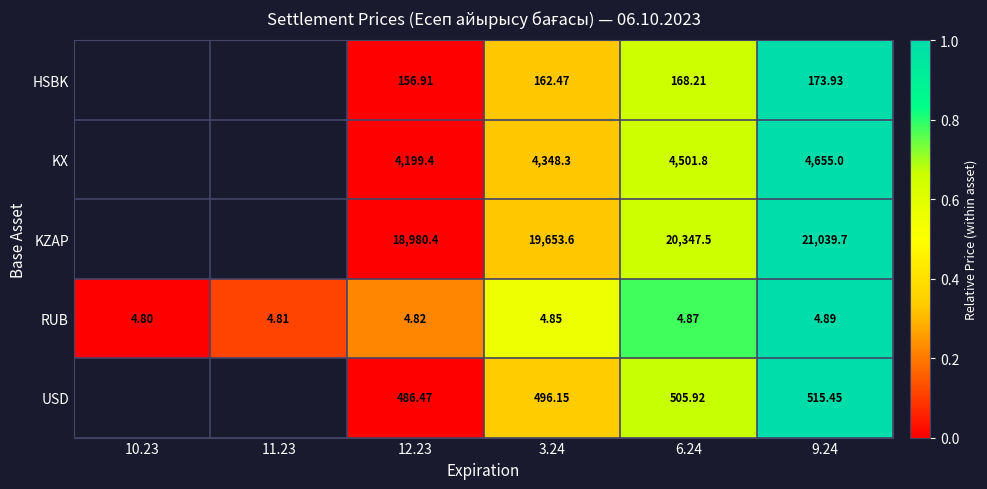

Is the value of KX at 6.24 greater than the value of KZAP at 6.24?

No